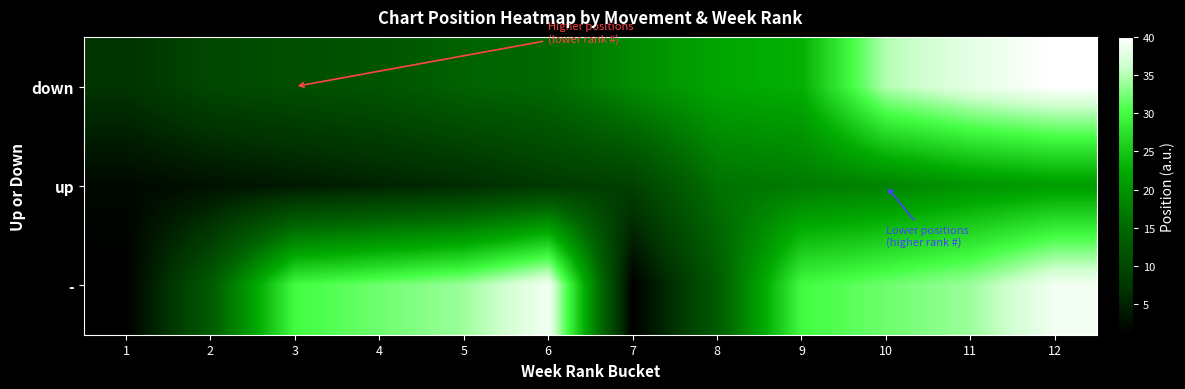

List the series in order of their peak value, highest first.

down, -, up